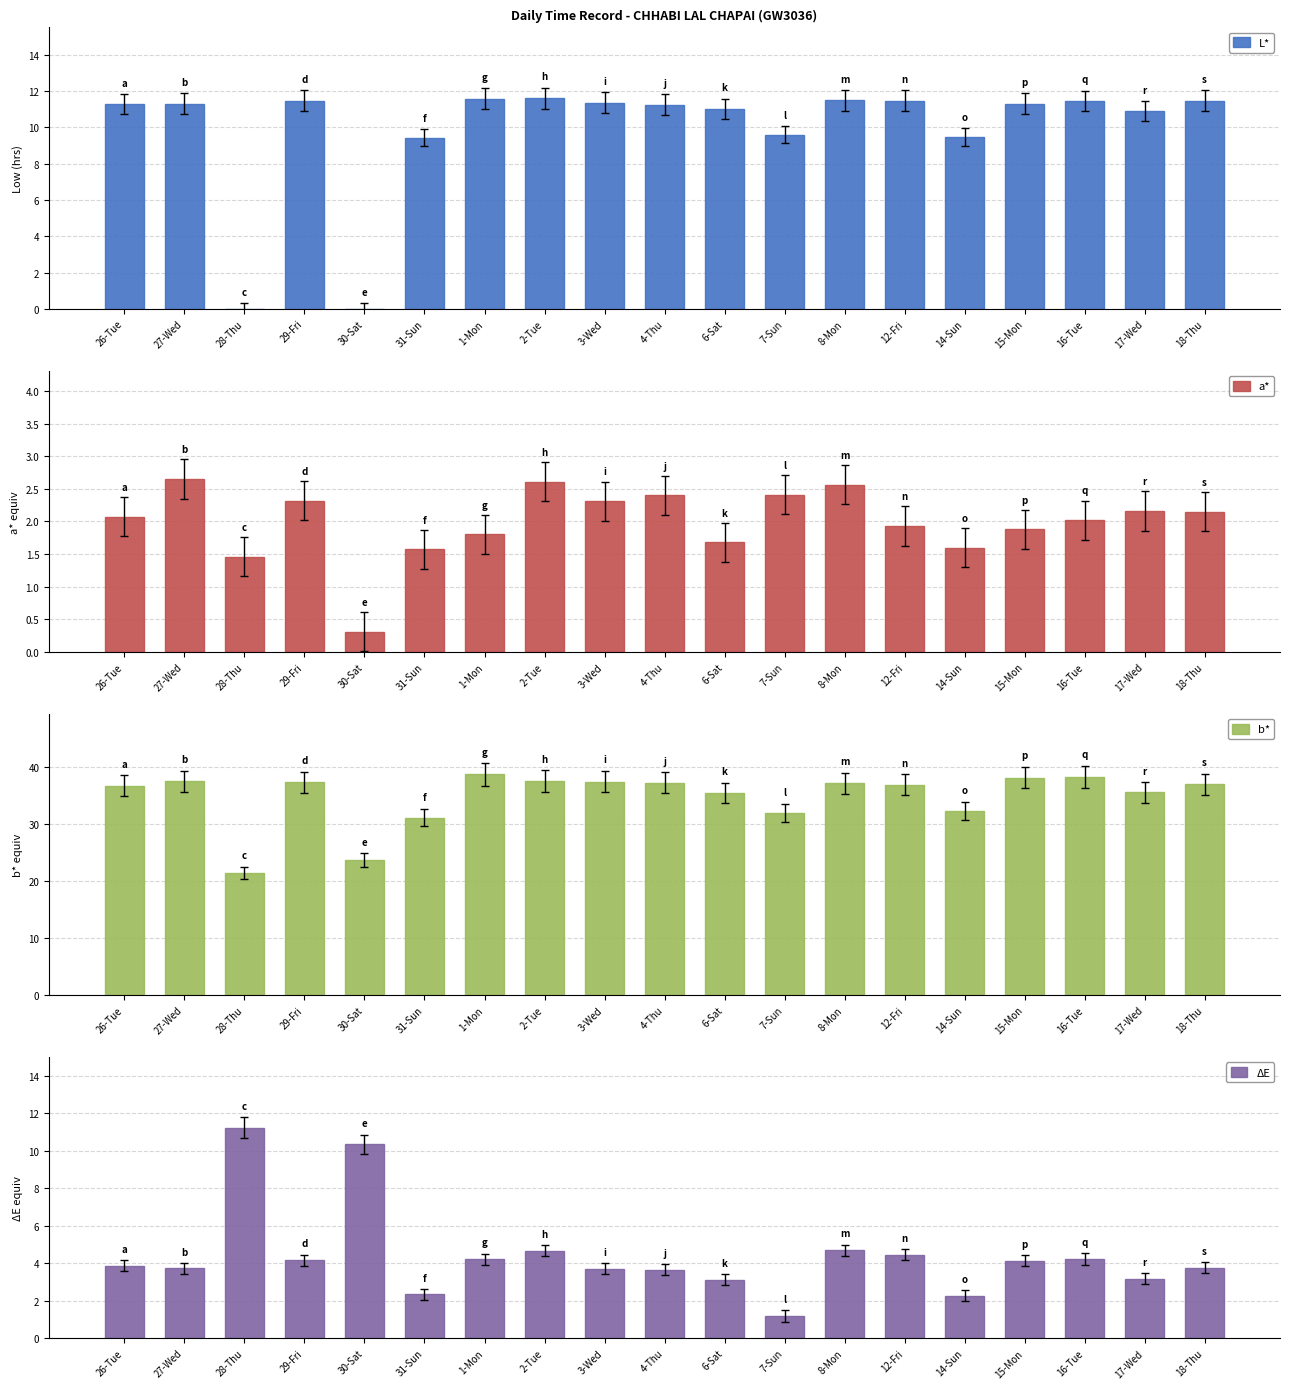

What is the label of the 4th bar from the left?

29-Fri